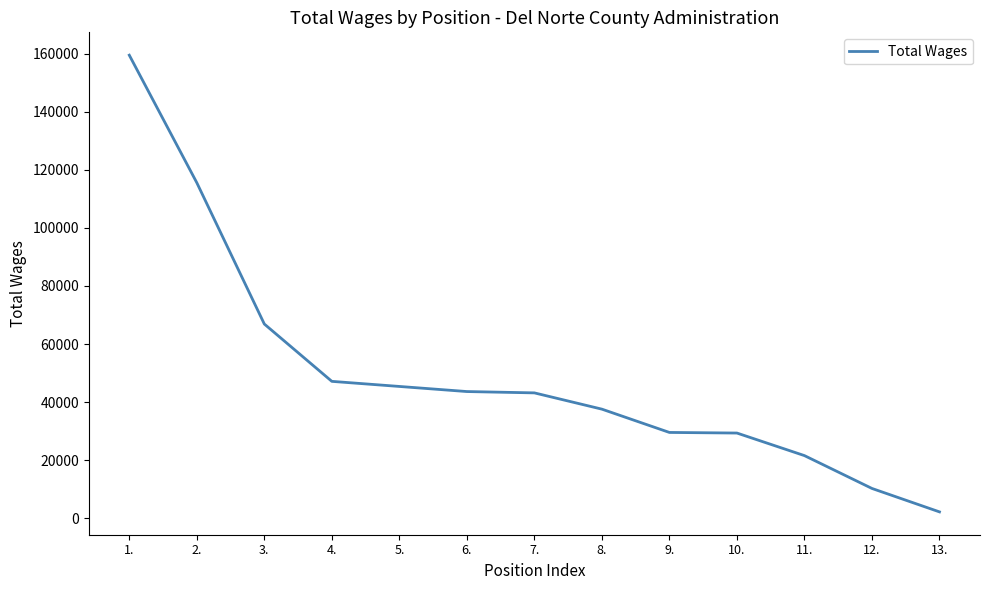

What is the ratio of the value at 10. to the value at 9.?

1.0